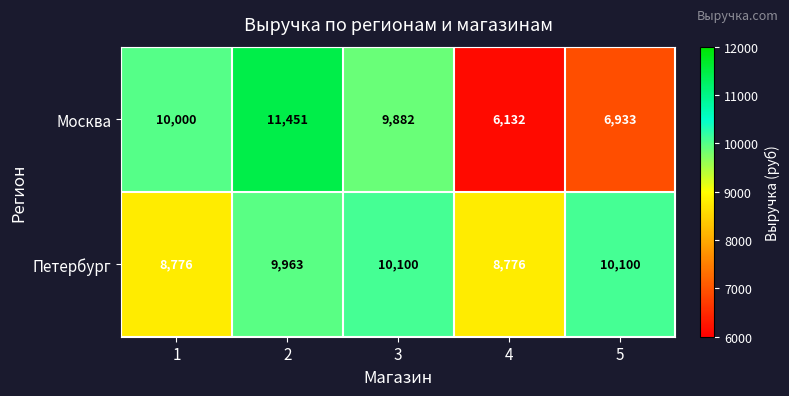

Which series has the largest total across all categories?

Петербург